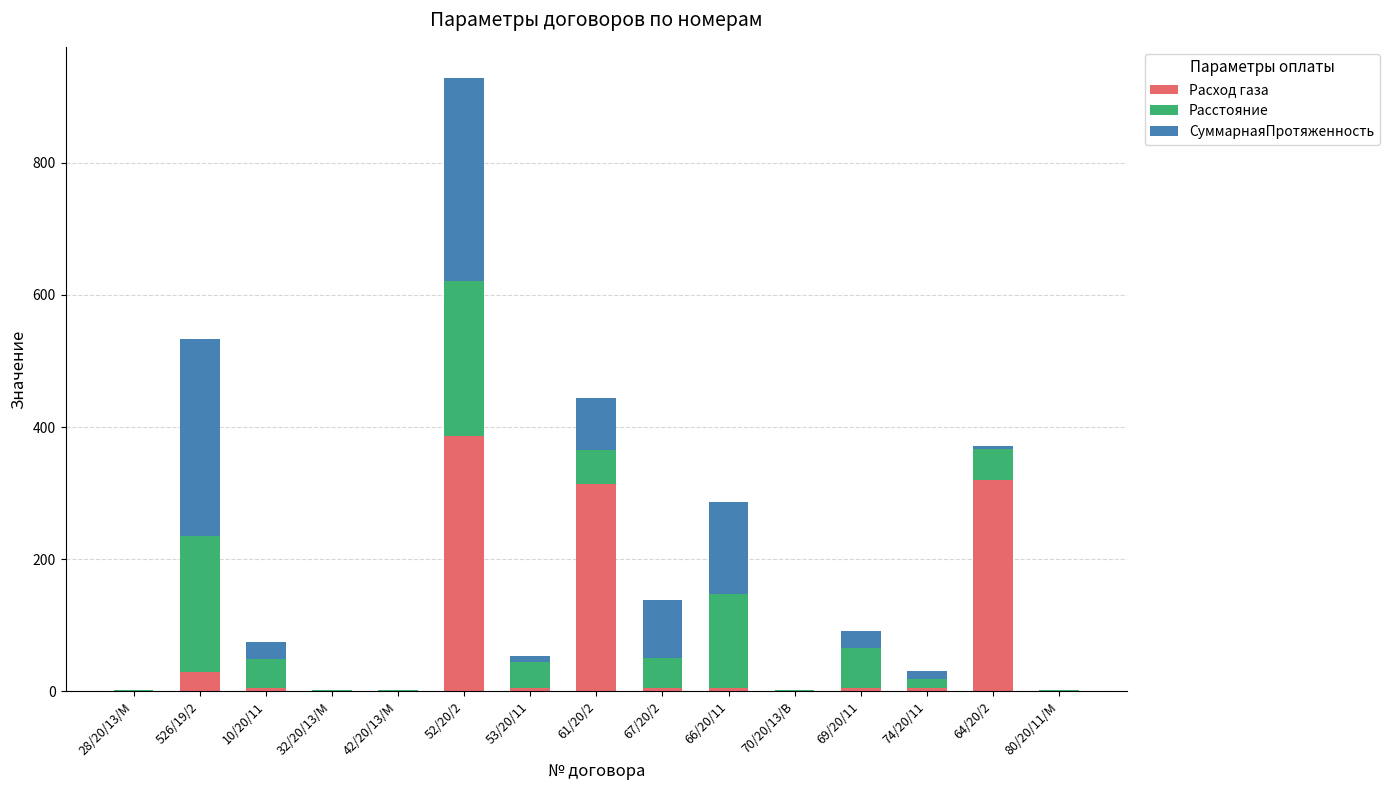

What are all the series names shown in the legend?

Расход газа, Расстояние, СуммарнаяПротяженность